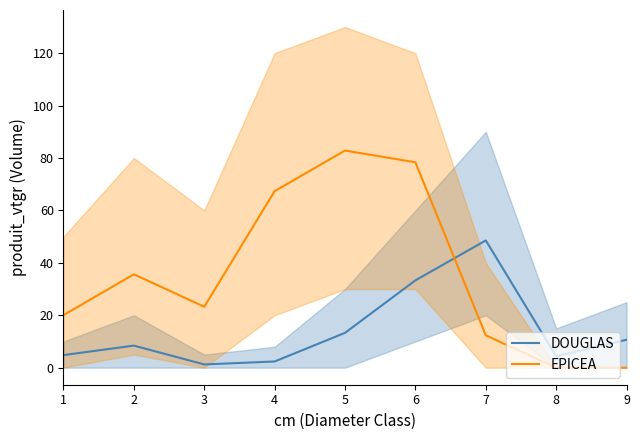

Which series ends up on top after the final intersection of DOUGLAS and EPICEA?

DOUGLAS